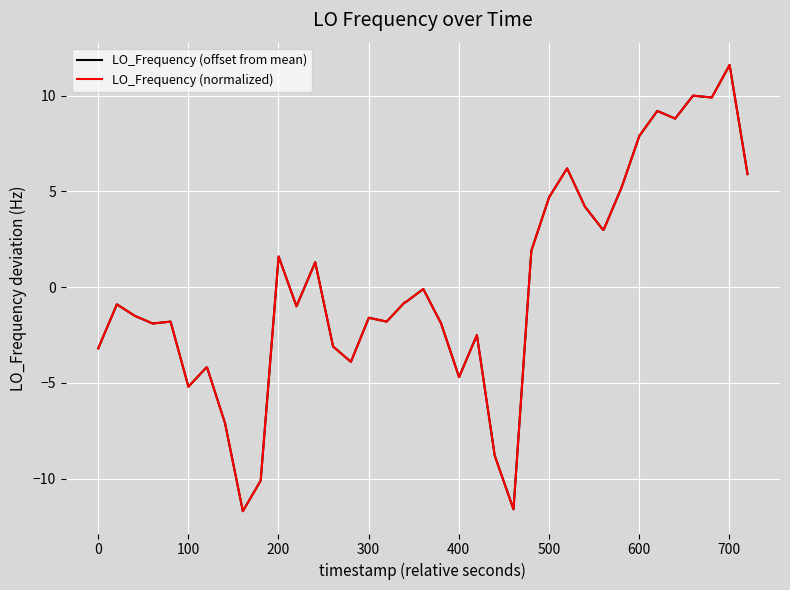

Is this an area chart (filled region under the line)?

No